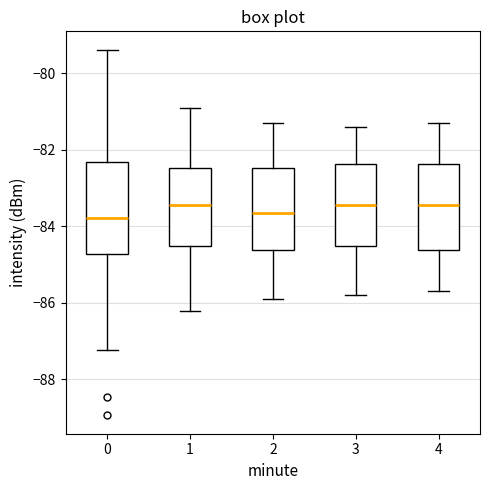

Reading left to right, transcribe this box plot: for each box, give where its median line is, the range the box spans, and where its two whiskers end, as read against the y-axis. The values are not printed on the chart, so give them approximately, as read against the axis.

0: median -83.8, box -84.8 to -82.4, whiskers -87.2 to -79.4
1: median -83.4, box -84.6 to -82.4, whiskers -86.2 to -80.8
2: median -83.6, box -84.6 to -82.4, whiskers -85.8 to -81.2
3: median -83.4, box -84.6 to -82.4, whiskers -85.8 to -81.4
4: median -83.4, box -84.6 to -82.4, whiskers -85.6 to -81.2